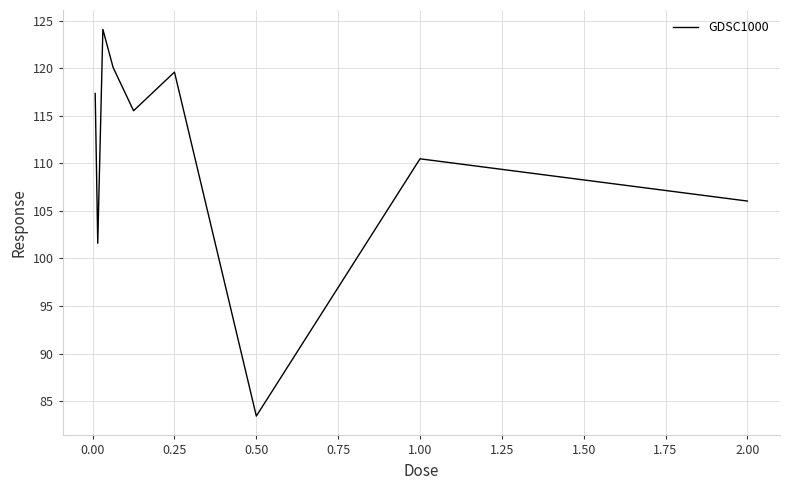

True or false: the data has more than 1 interior local peaks.

True